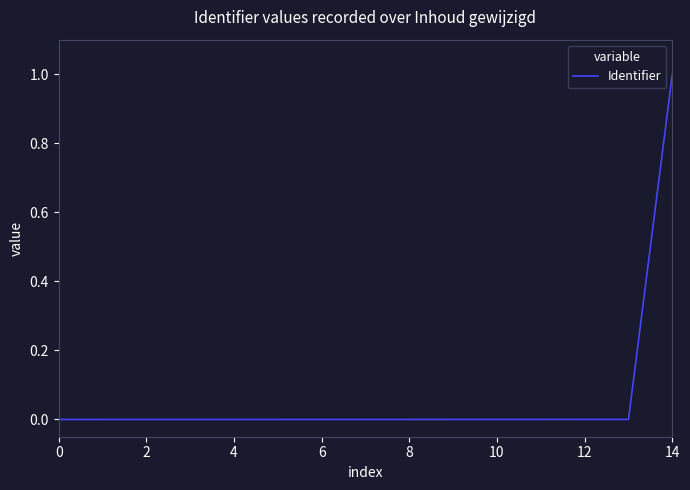

What is the difference between the maximum and minimum values?

1.0